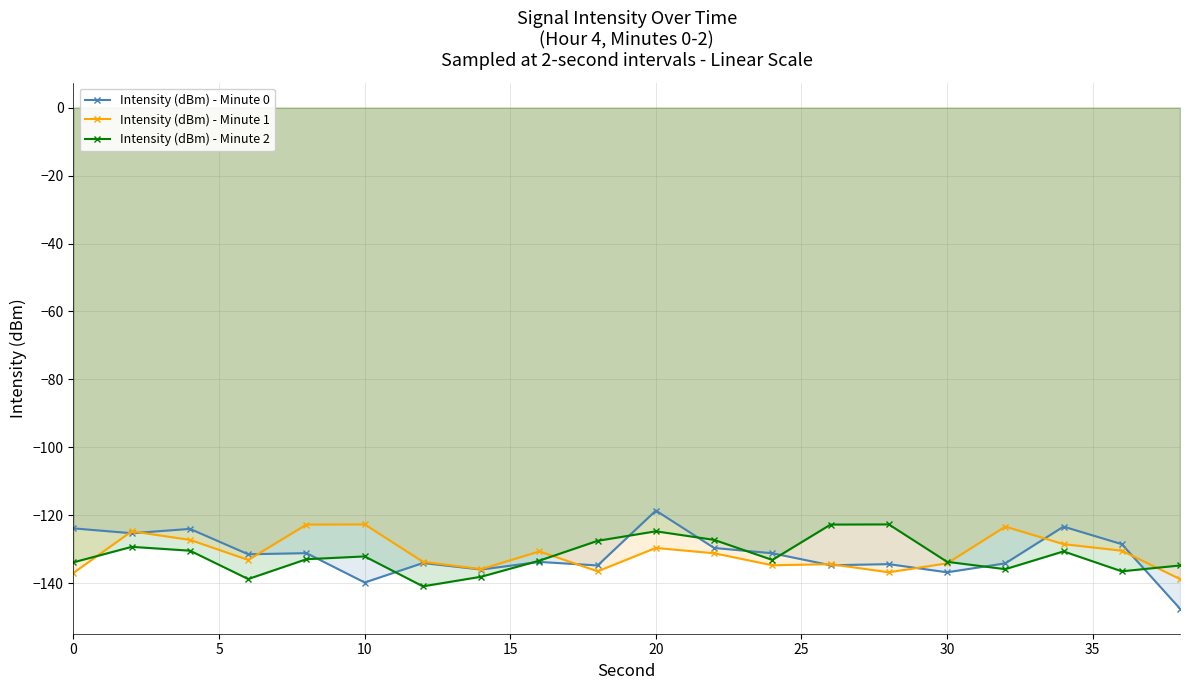

Reading left to right, extract all data points from this chart.

Intensity (dBm) - Minute 0: -123.8	-125.2	-124.0	-131.4	-131.1	-139.7	-134.0	-135.9	-133.7	-134.7	-118.6	-129.6	-131.1	-134.7	-134.3	-136.7	-134.1	-123.3	-128.5	-147.4
Intensity (dBm) - Minute 1: -136.9	-124.7	-127.2	-133.1	-122.7	-122.7	-133.7	-135.8	-130.6	-136.5	-129.6	-131.1	-134.7	-134.3	-136.7	-134.1	-123.3	-128.5	-130.4	-138.7
Intensity (dBm) - Minute 2: -133.8	-129.3	-130.4	-138.7	-132.9	-132.1	-140.9	-138.1	-133.3	-127.5	-124.7	-127.2	-133.1	-122.7	-122.7	-133.7	-135.8	-130.6	-136.5	-134.7